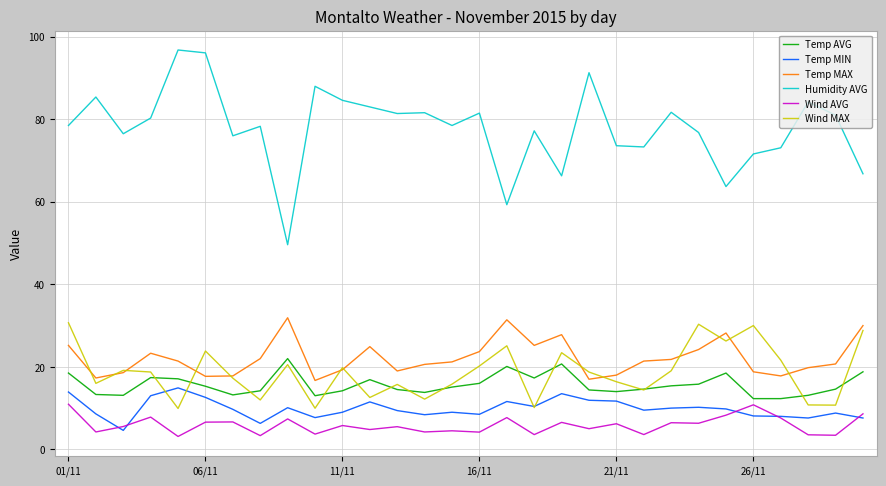

Which series has the largest range (max minus min)?

Humidity AVG